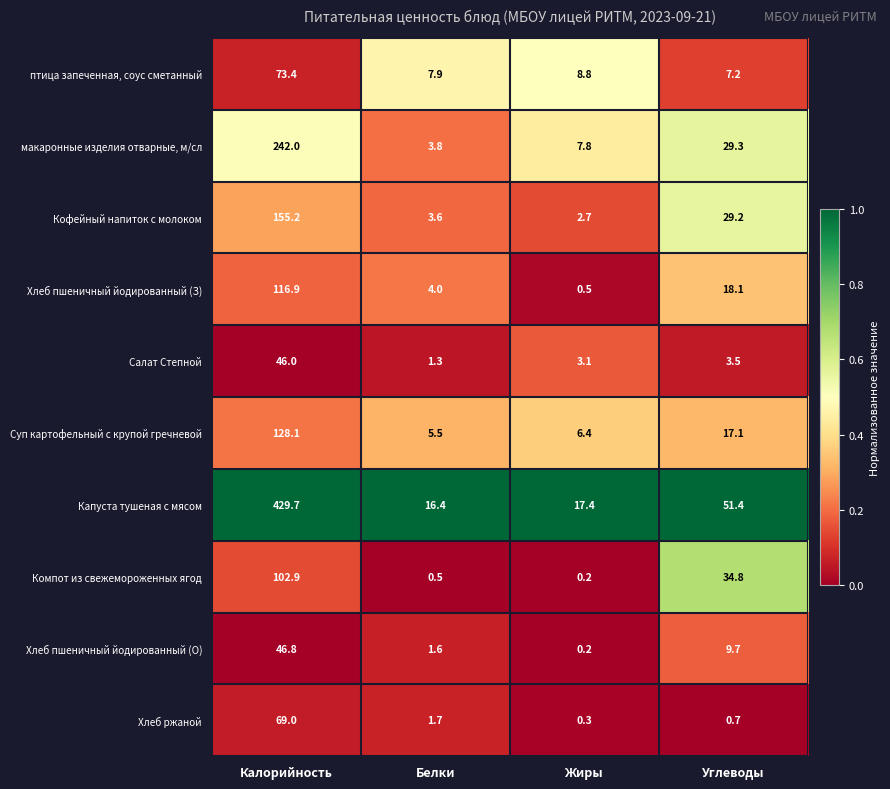

How many series are shown in this chart?

10